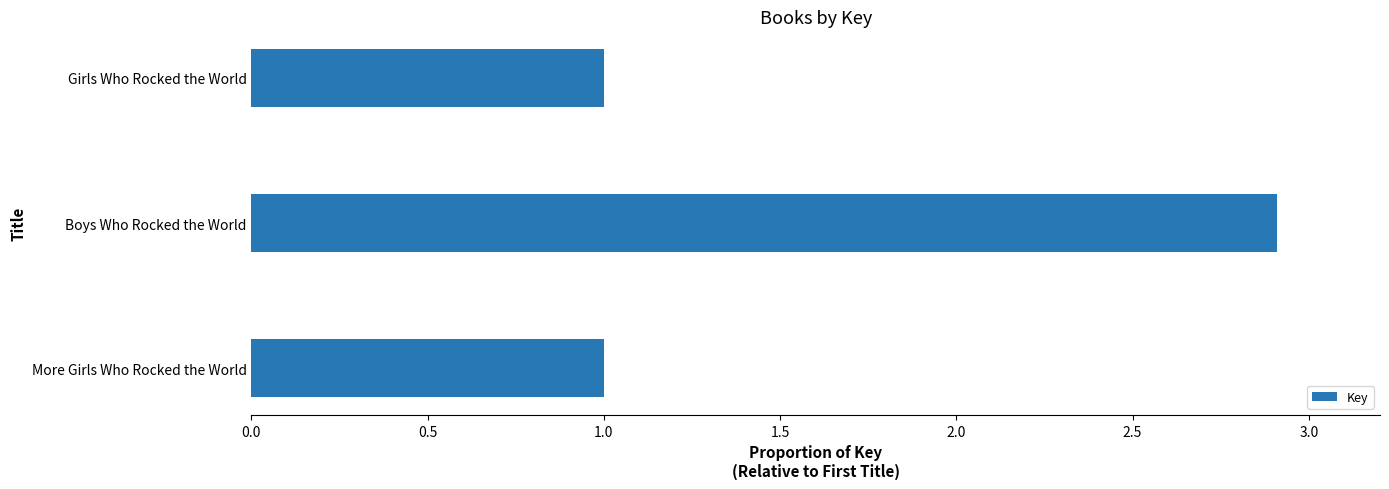

What is the ratio of the value at Girls Who Rocked the World to the value at Boys Who Rocked the World?

0.3